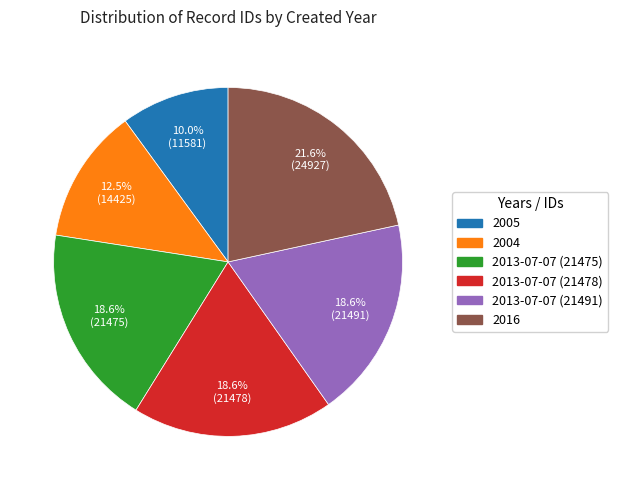

How many segments does this pie chart have?

6